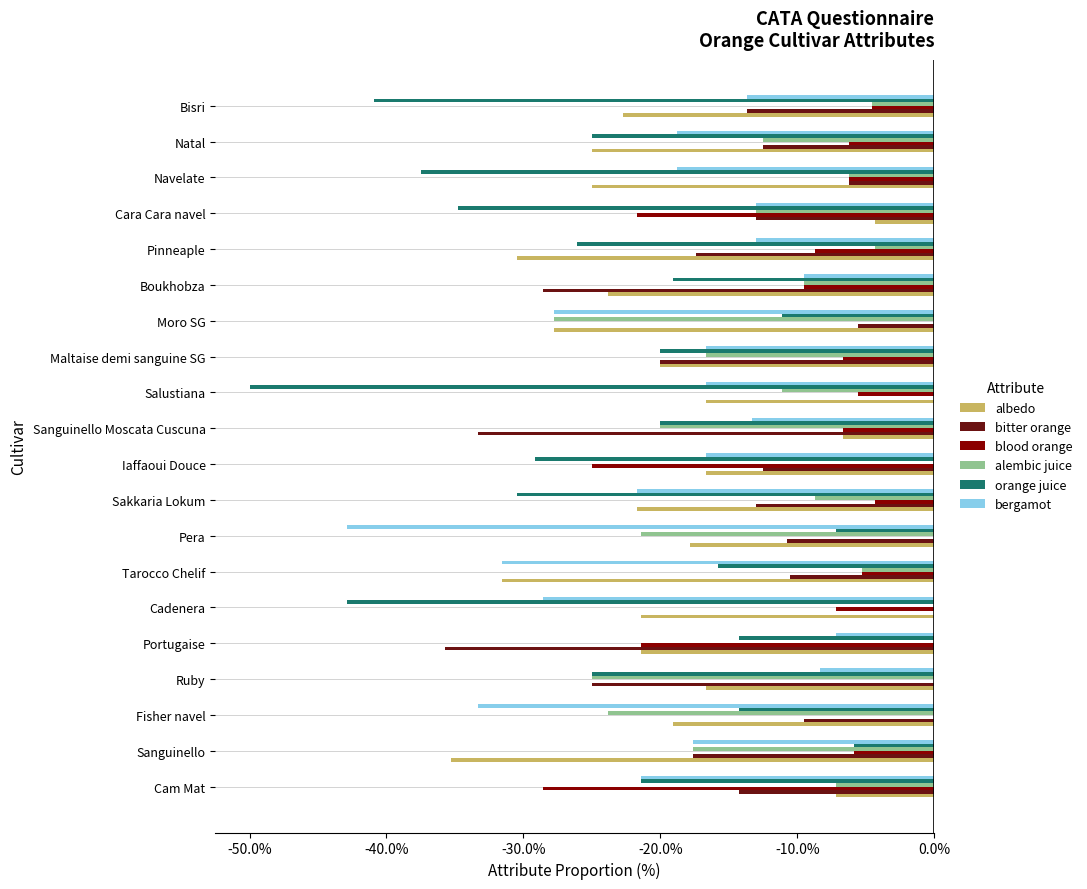

The value of alembic juice at Cara Cara navel is -13.0. True or false?

True